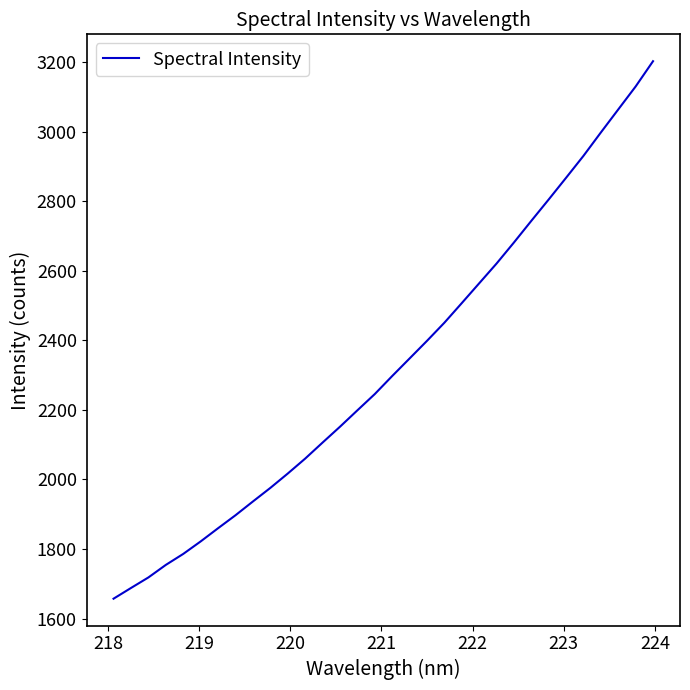

What is the maximum value shown in the chart?

3202.5